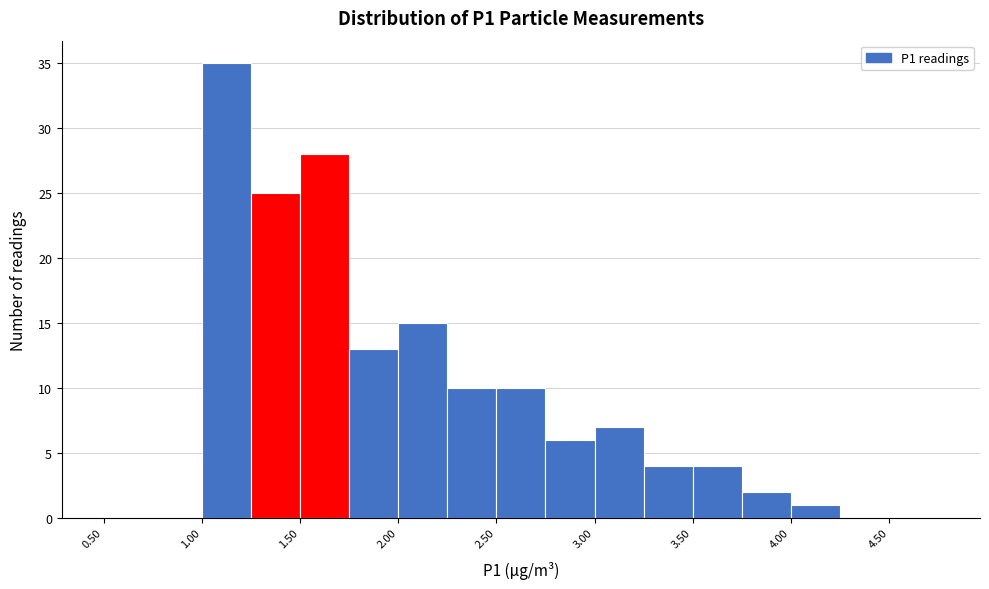

Reading left to right, transcribe this chart: for each bar, give the range it covers on the x-axis and its height. The values are not printed on the chart, so give them approximately, as read against the axis.

0.50 to 0.75: 0
0.75 to 1.00: 0
1.00 to 1.25: 35
1.25 to 1.50: 25
1.50 to 1.75: 28
1.75 to 2.00: 13
2.00 to 2.25: 15
2.25 to 2.50: 10
2.50 to 2.75: 10
2.75 to 3.00: 6
3.00 to 3.25: 7
3.25 to 3.50: 4
3.50 to 3.75: 4
3.75 to 4.00: 2
4.00 to 4.25: 1
4.25 to 4.50: 0
4.50 to 4.75: 0